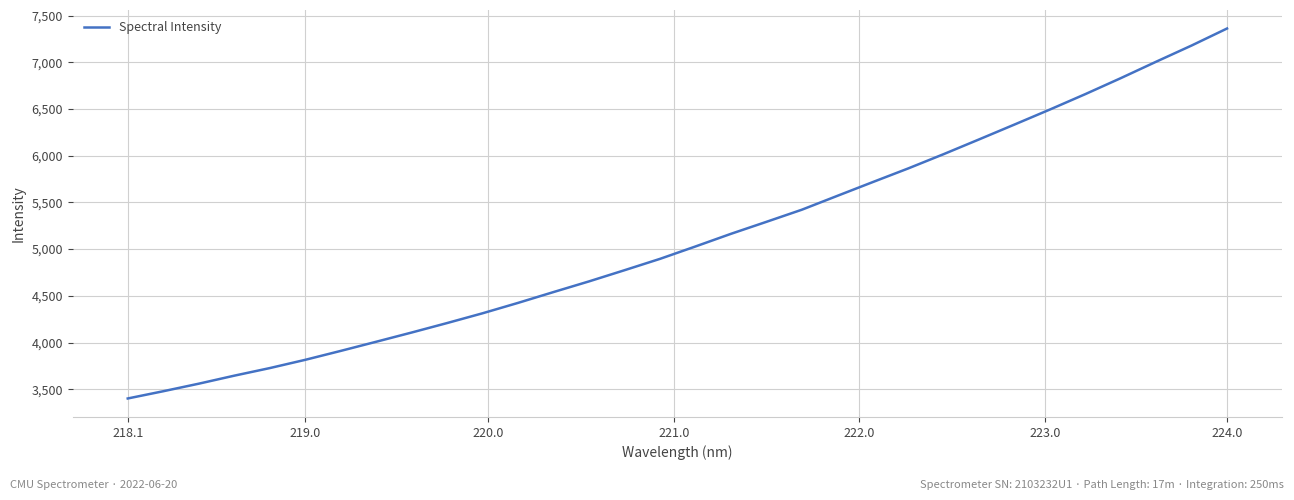

Does the chart have visible grid lines?

Yes